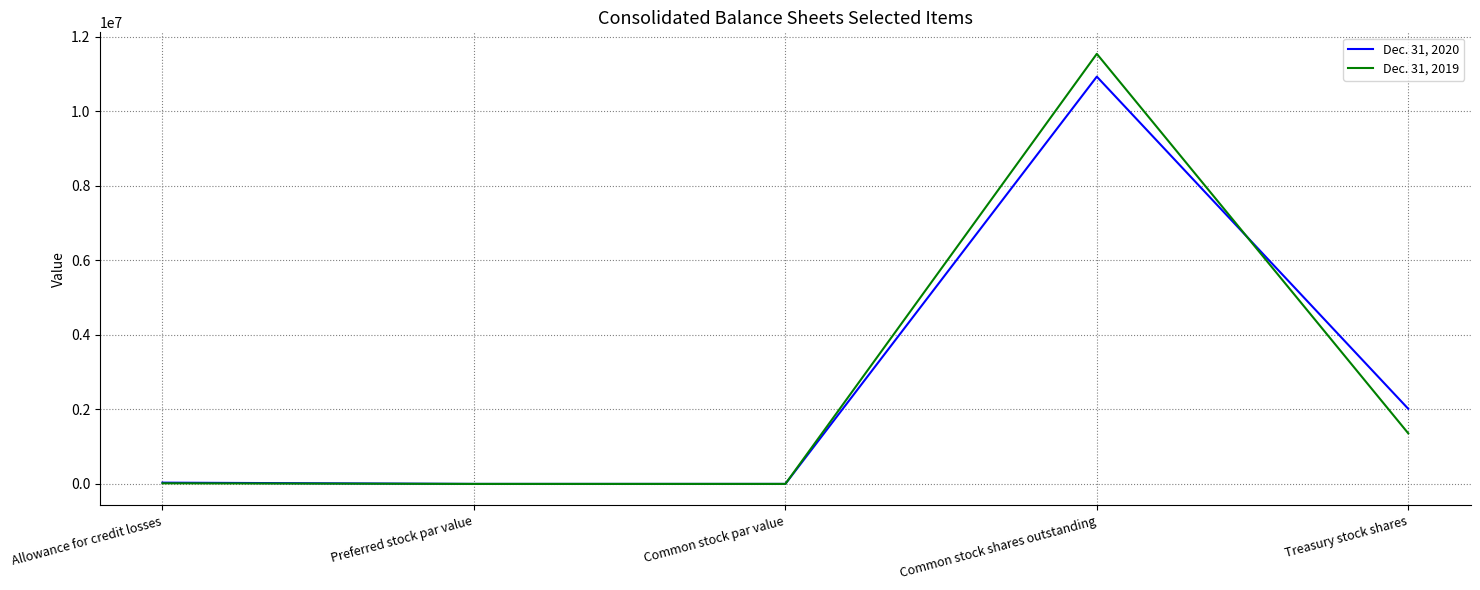

True or false: Dec. 31, 2019 and Dec. 31, 2020 intersect in this chart.

True